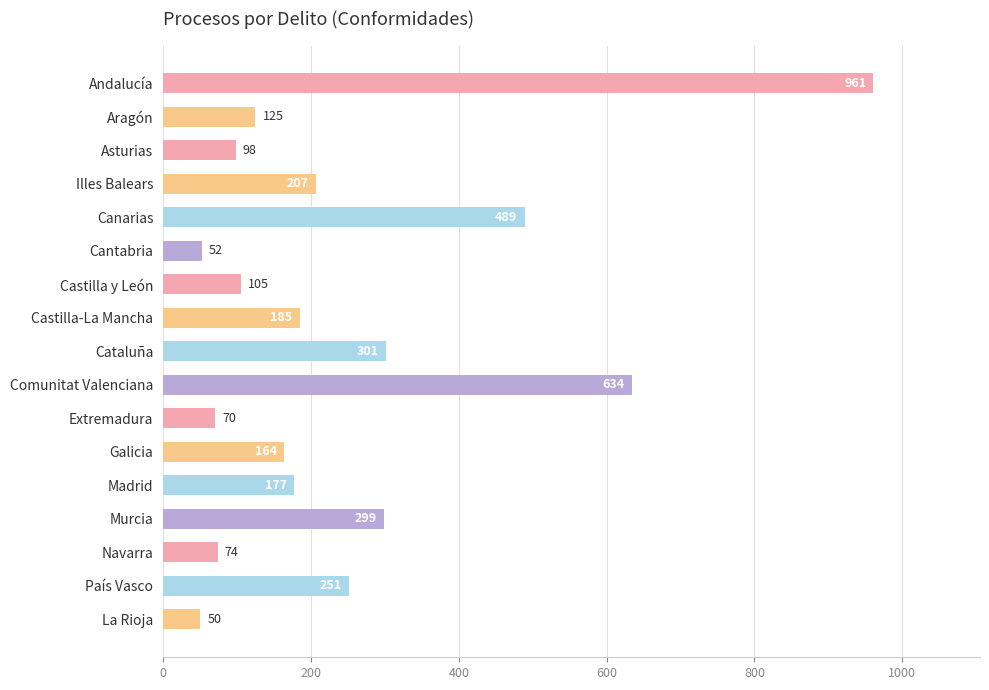

What is the average value?

250